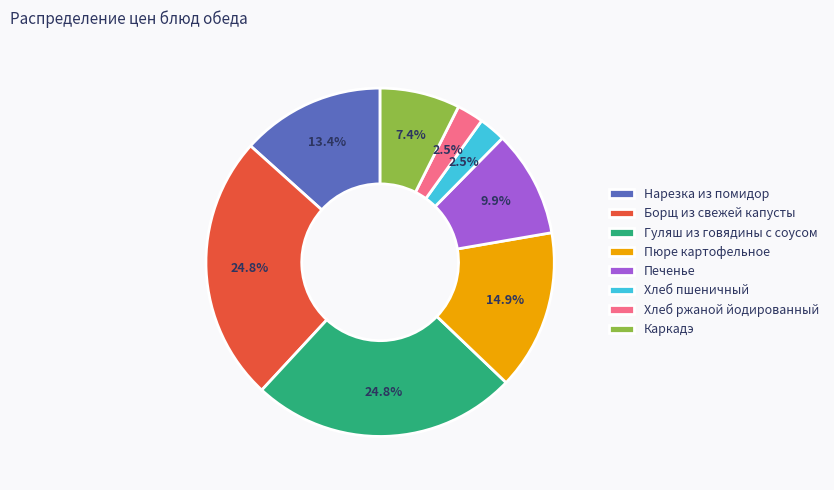

Is the sum of Каркадэ and Хлеб пшеничный greater than half?

No